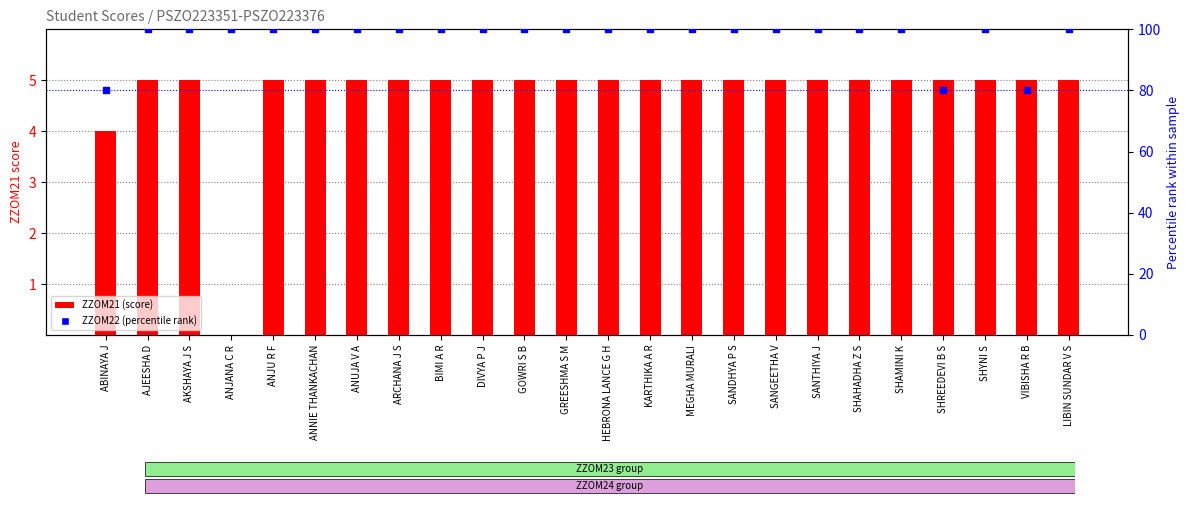

At how many categories does at least one series exceed 48?

24